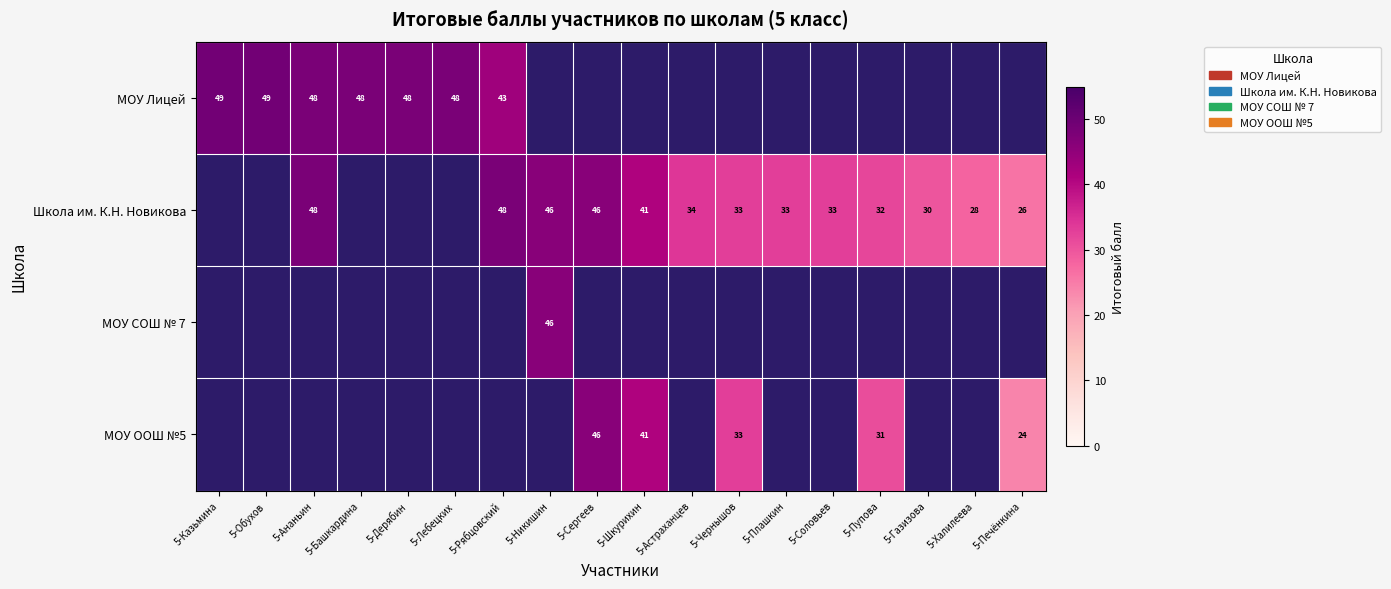

What is the smallest value displayed?

24.0